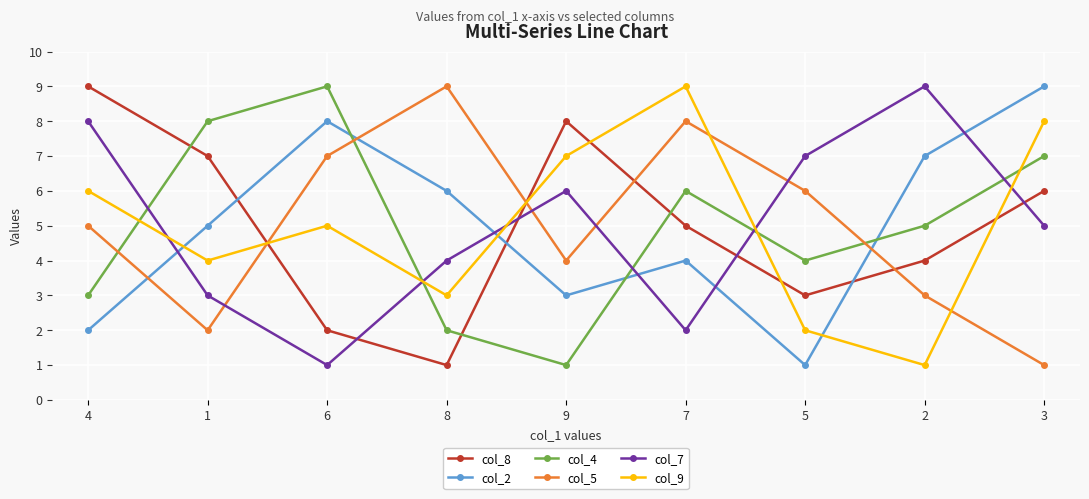

What is the smallest value displayed?

1